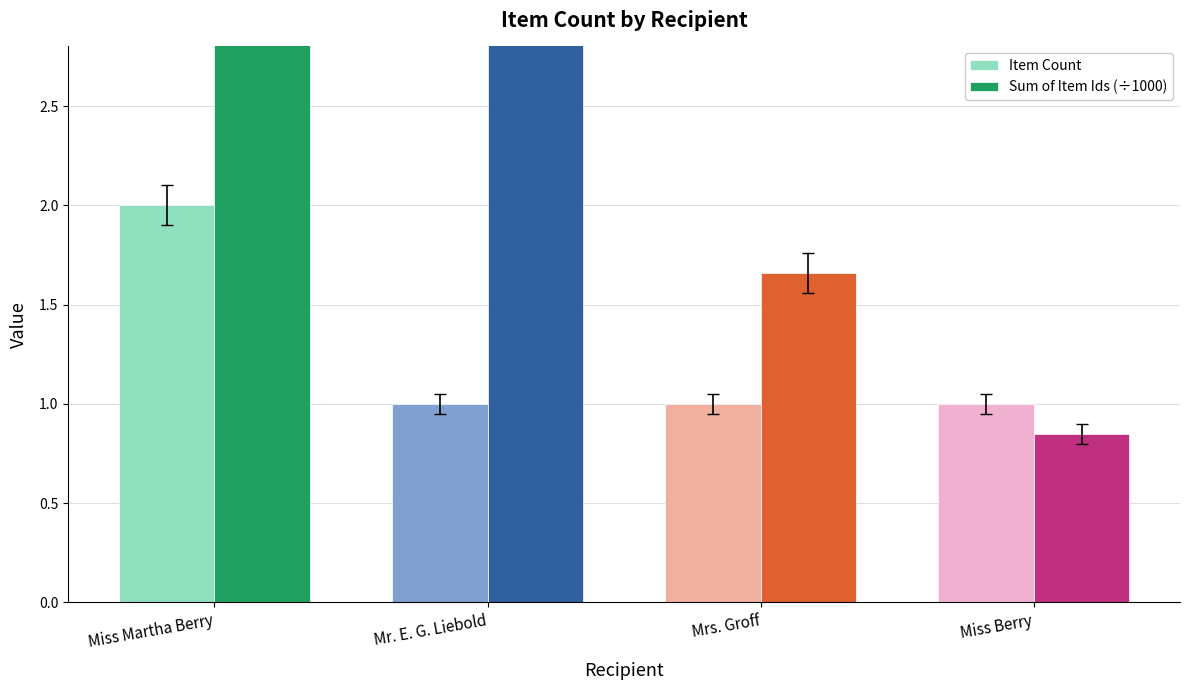

List the labels in order of Sum of Item Ids (÷1000) value, smallest first.

Miss Berry, Mrs. Groff, Mr. E. G. Liebold, Miss Martha Berry